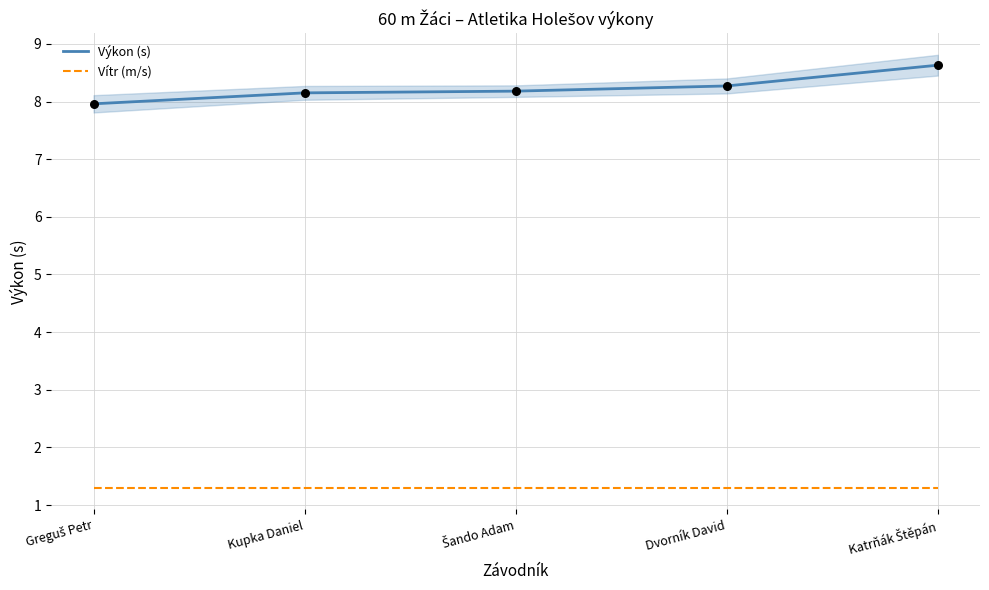

Which series reaches the maximum Y coordinate?

Výkon (s)